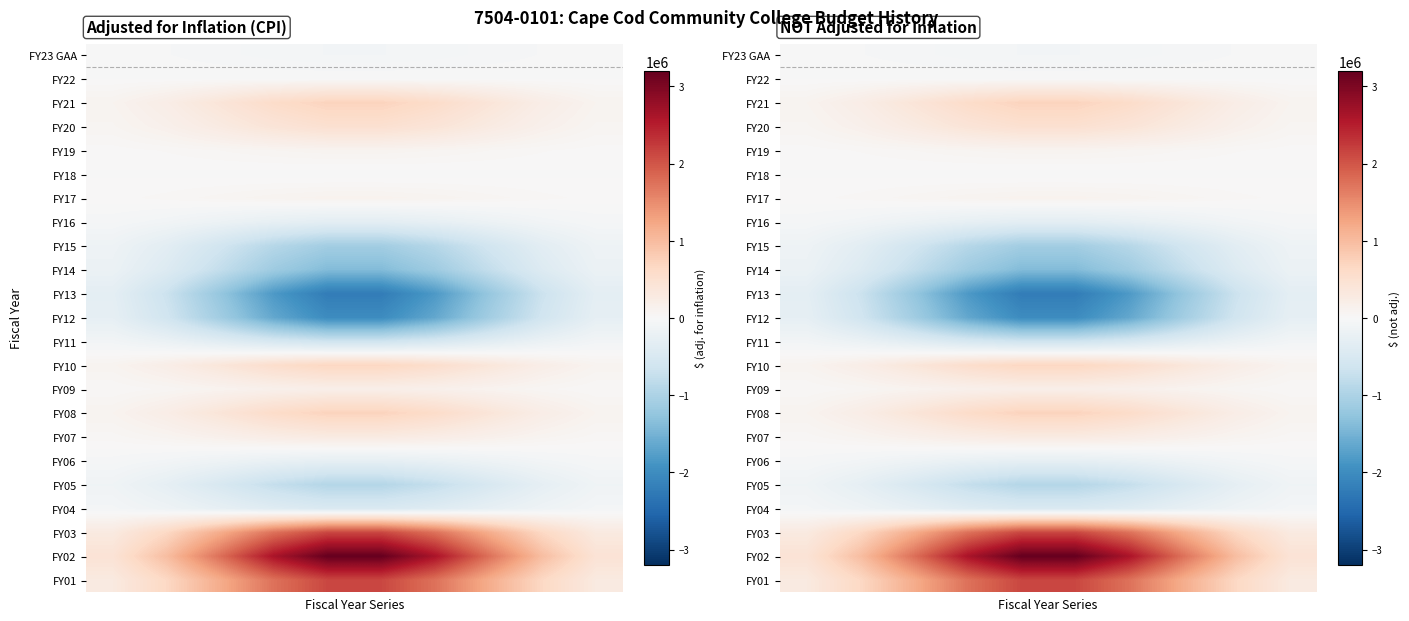

Which has a higher value, 5 or 4?

5